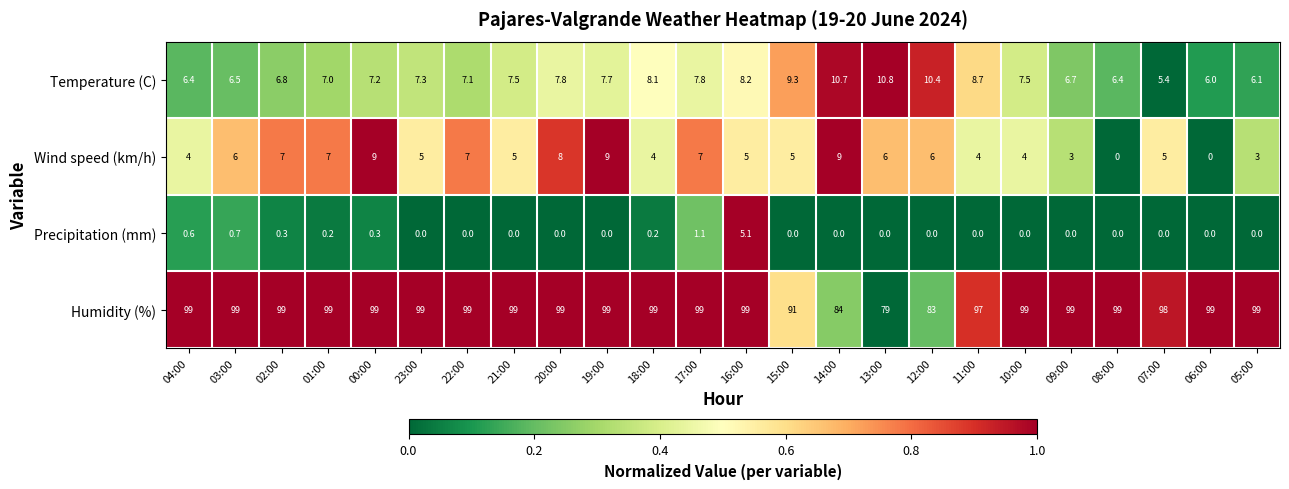

Is it true that Precipitation (mm) equals 0.0 at 06:00?

True